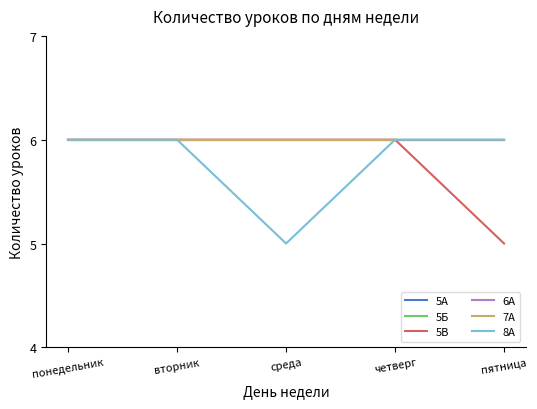

At which category is the sum across all series the highest?

понедельник